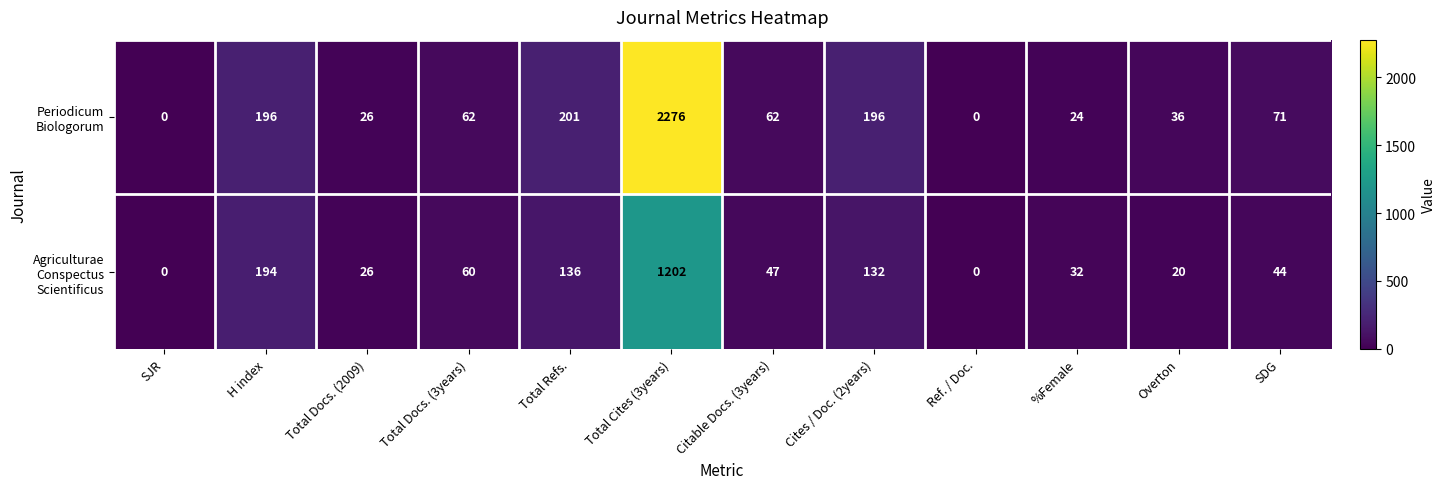

How many categories are shown in the chart?

12